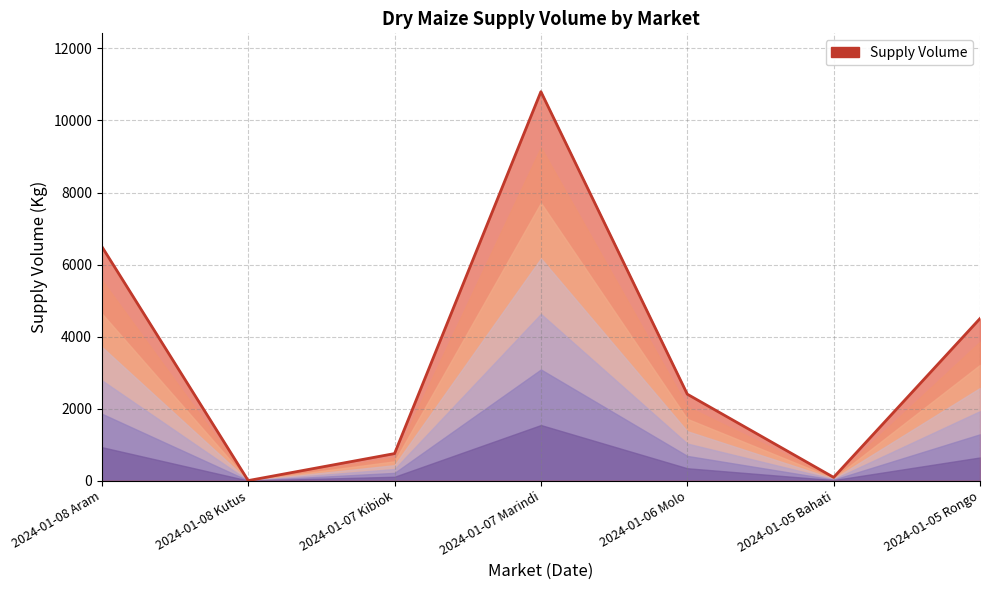

How many data points does each series have?

7